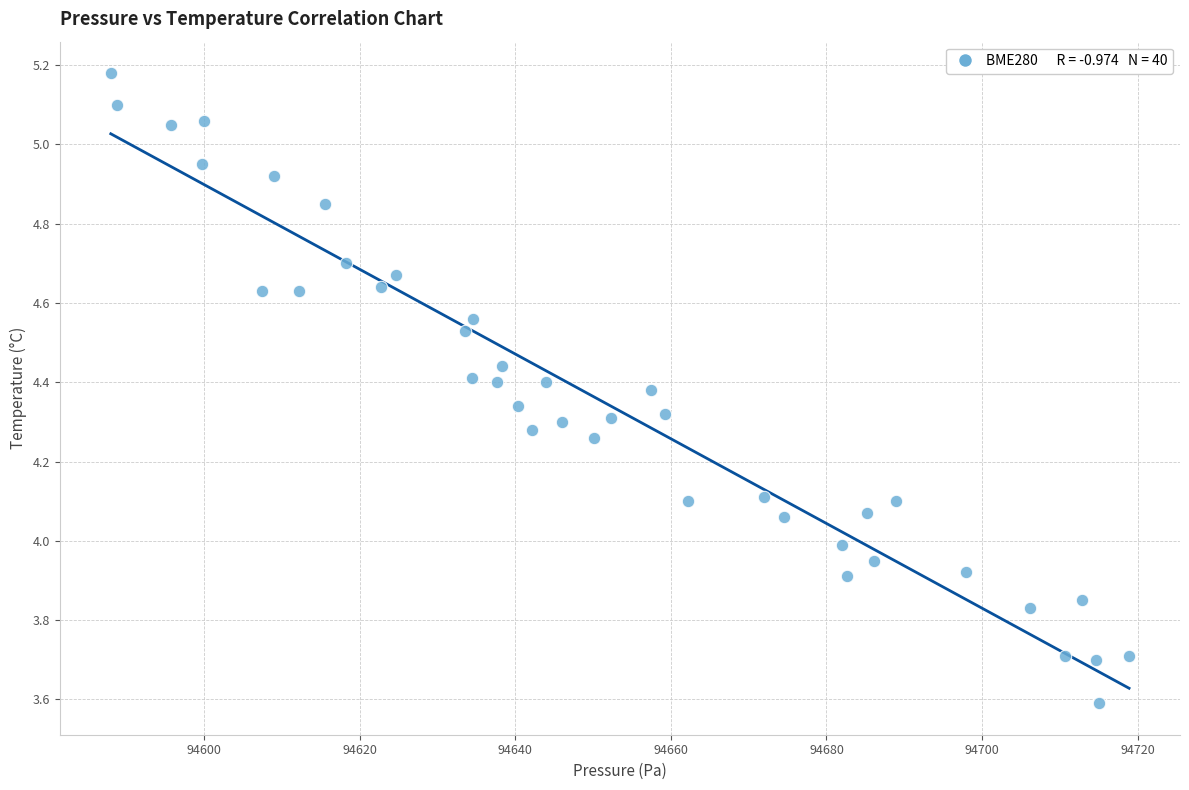

What is the range of Y values (max minus min)?

1.6